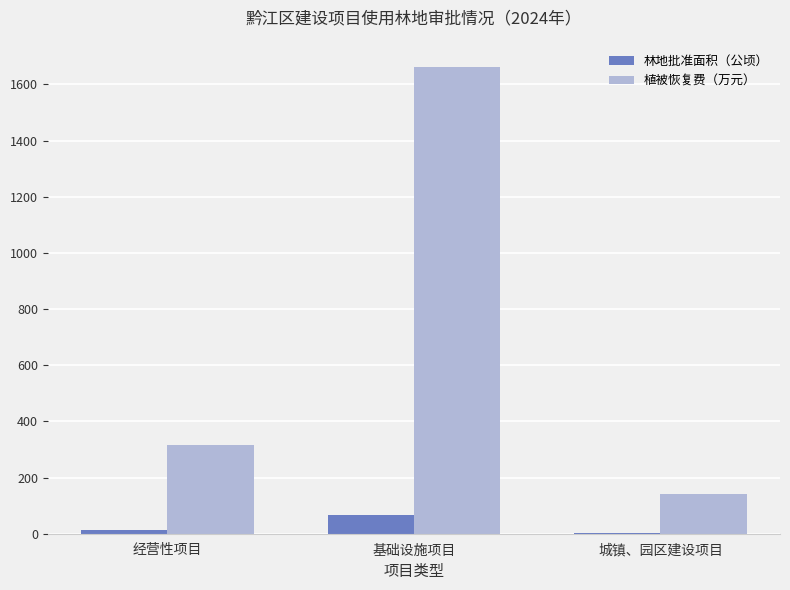

How many data points in 林地批准面积（公顷） are above 11?

2